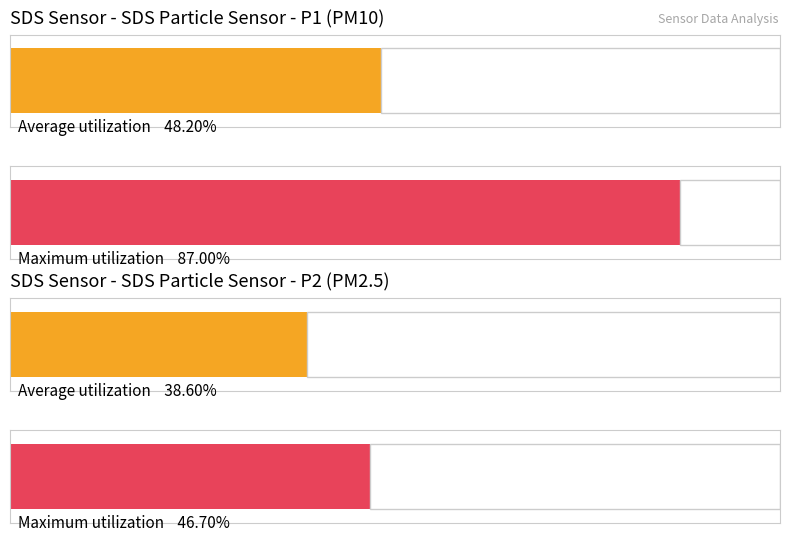

Which series has the largest range (max minus min)?

SDS_P1